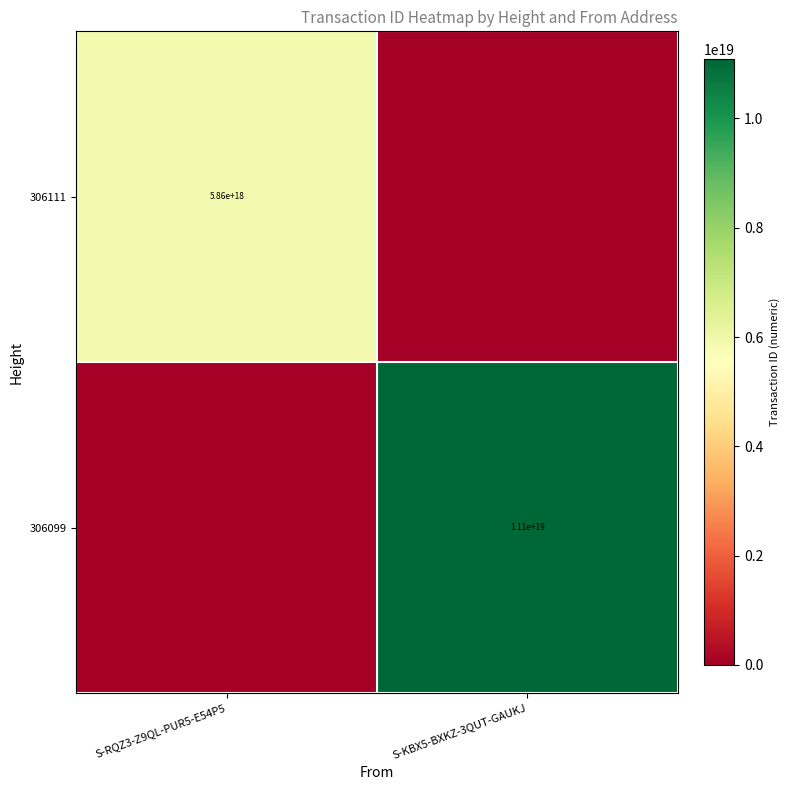

What is the greatest value displayed?

11080147406731968512